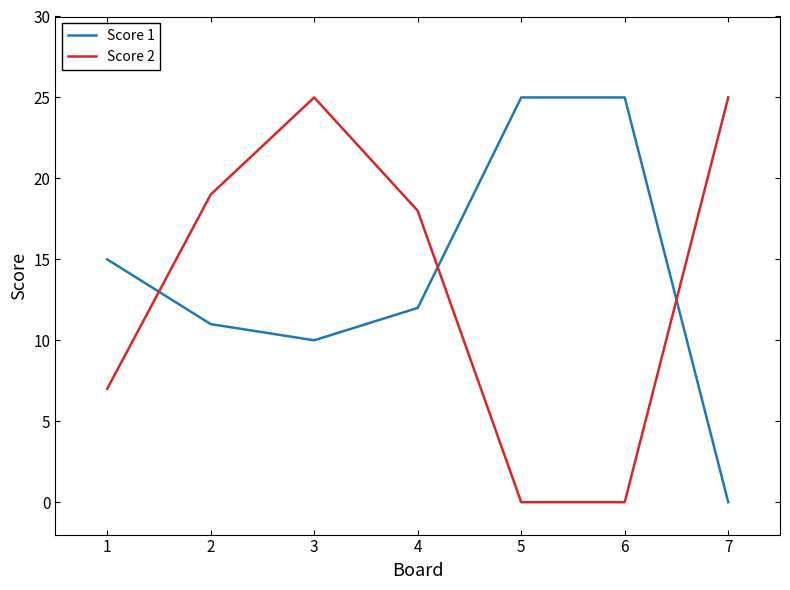

Reading right to left, extract all data points from this chart.

Score 1: 7=0	6=25	5=25	4=12	3=10	2=11	1=15
Score 2: 7=25	6=0	5=0	4=18	3=25	2=19	1=7